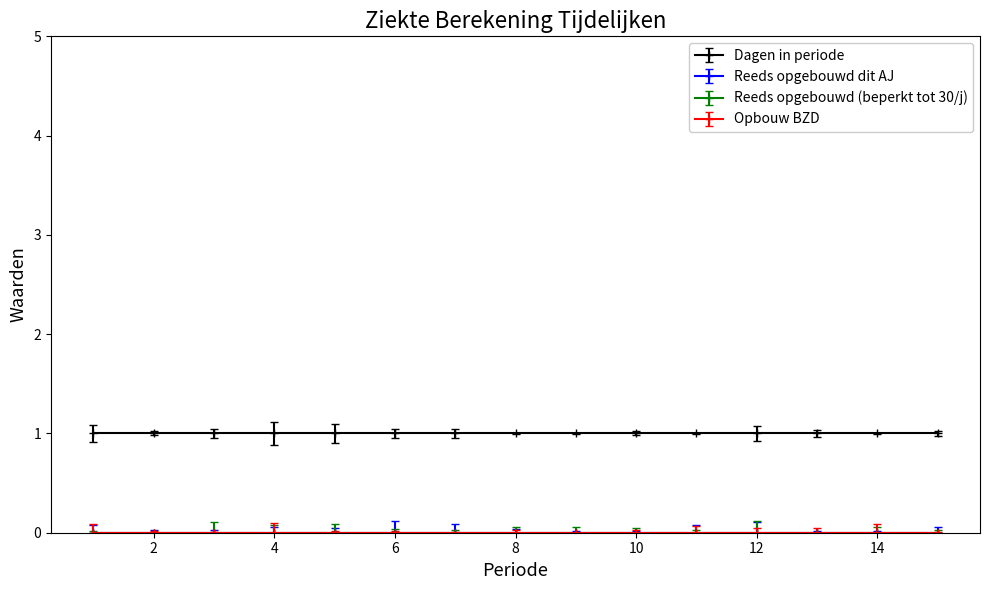

At 12, list the series in order from smallest to largest.

Reeds opgebouwd dit AJ, Reeds opgebouwd (beperkt tot 30/j), Opbouw BZD, Dagen in periode